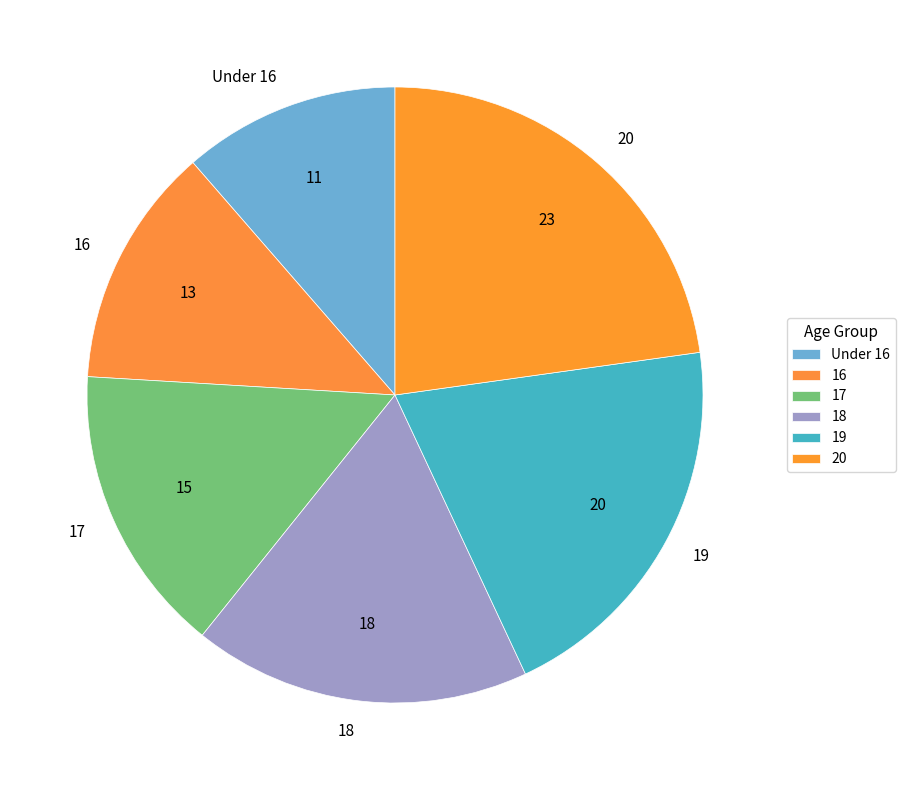

To the nearest percent, what is the combined percentage of 18 and 17?

33%